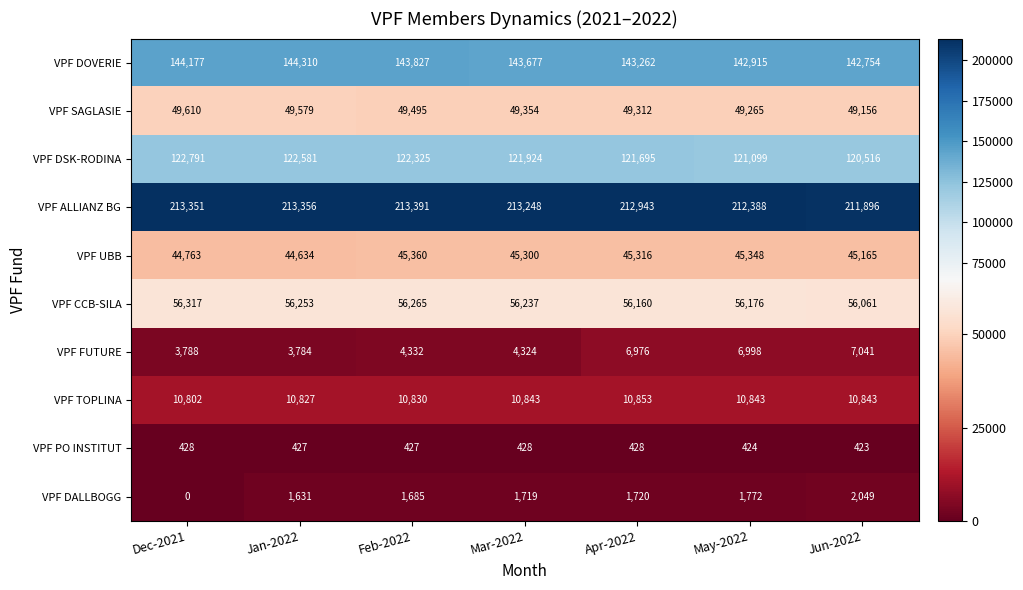

What is the difference between the second highest and minimum values in the VPF DSK-RODINA series?

2065